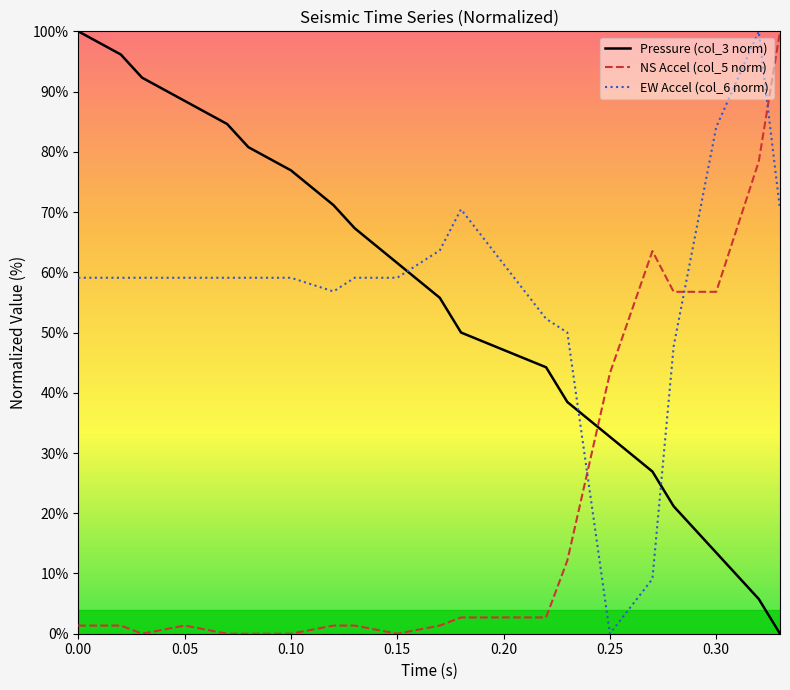

What is the greatest value displayed?

100.0